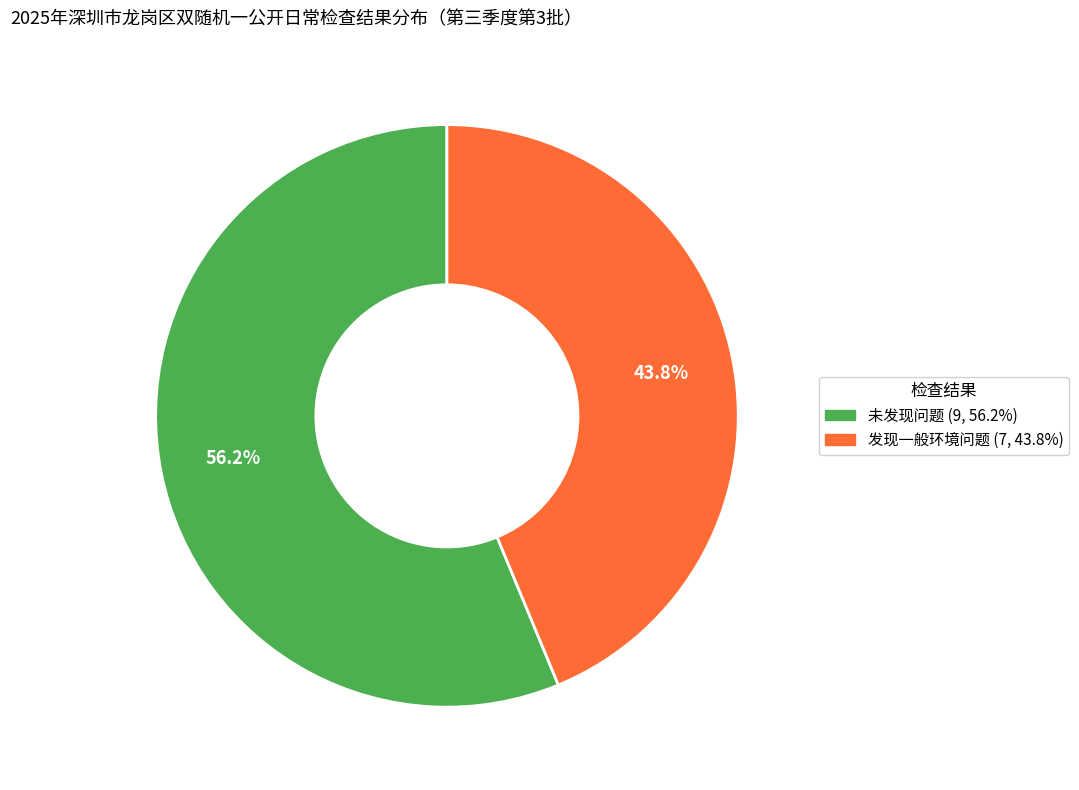

How many slices are in this pie chart?

2